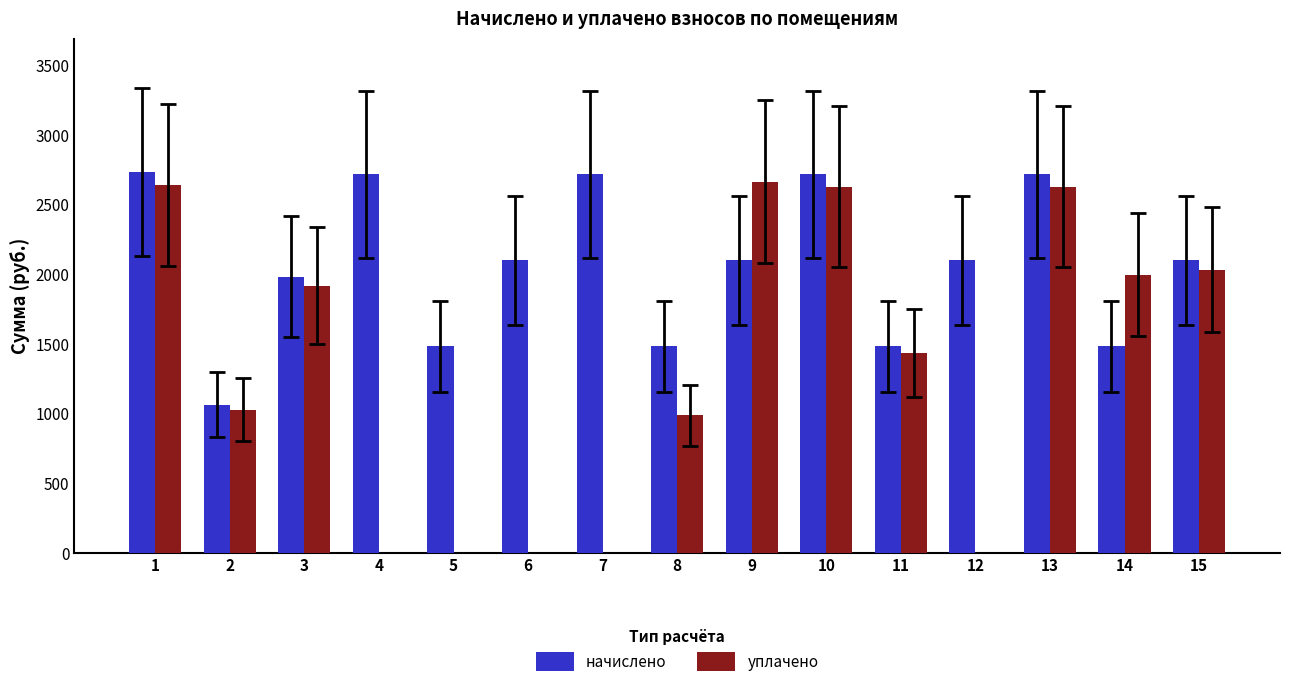

What is the sum of all уплачено values?

19988.2